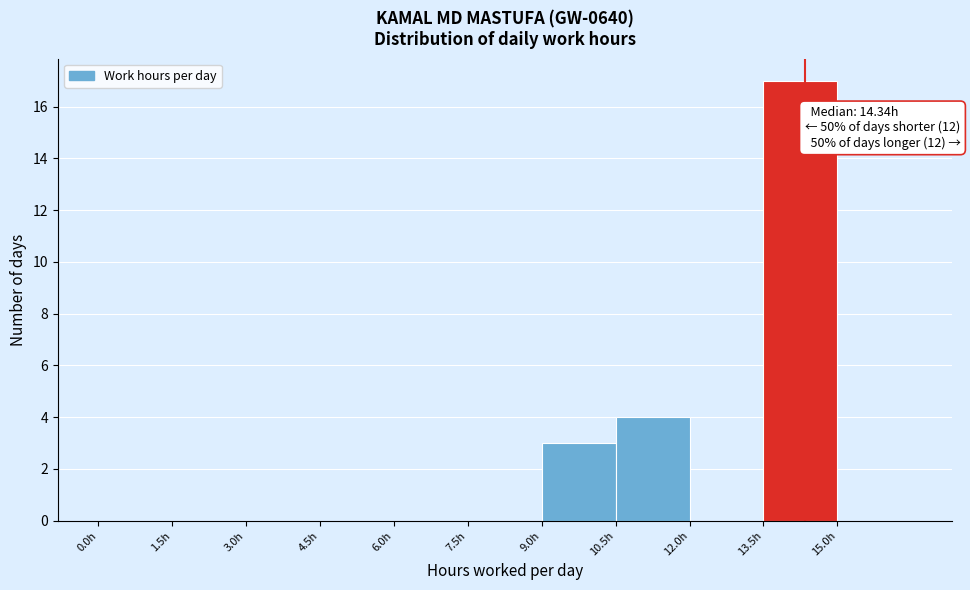

Which range on the x-axis has the tallest bar?

13.5 to 15.0